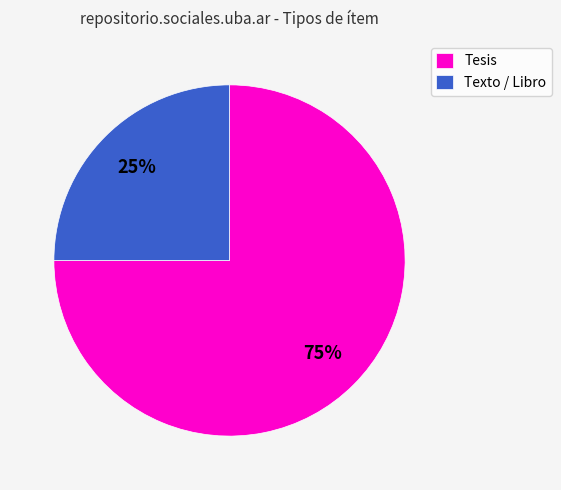

Between Texto / Libro and Tesis, which is larger?

Tesis